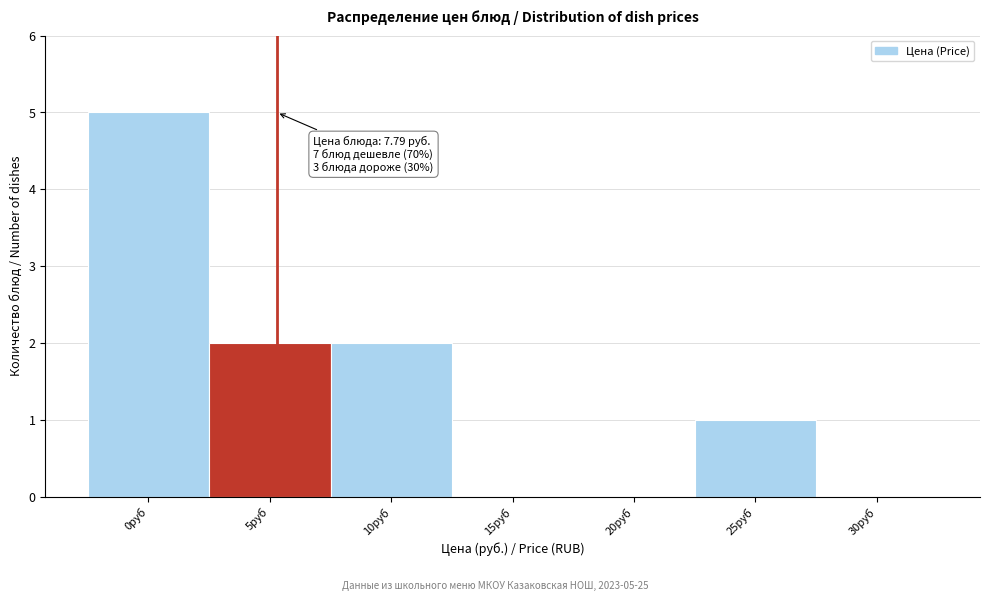

Reading right to left, what are all the values shown in this chart?

30руб=0	25руб=1	20руб=0	15руб=0	10руб=2	5руб=2	0руб=5